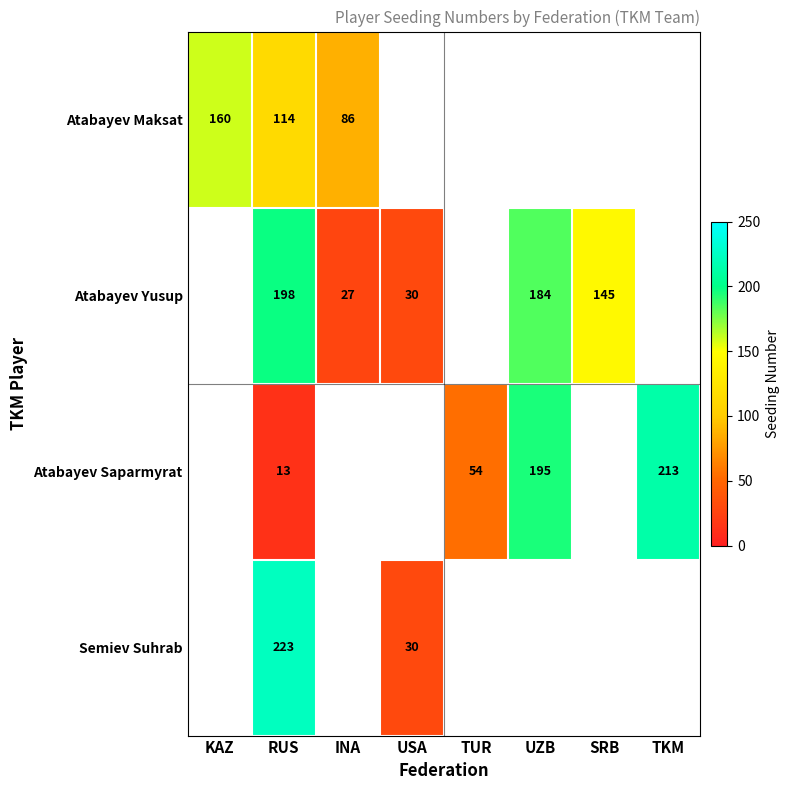

At which category is the sum across all series the highest?

RUS